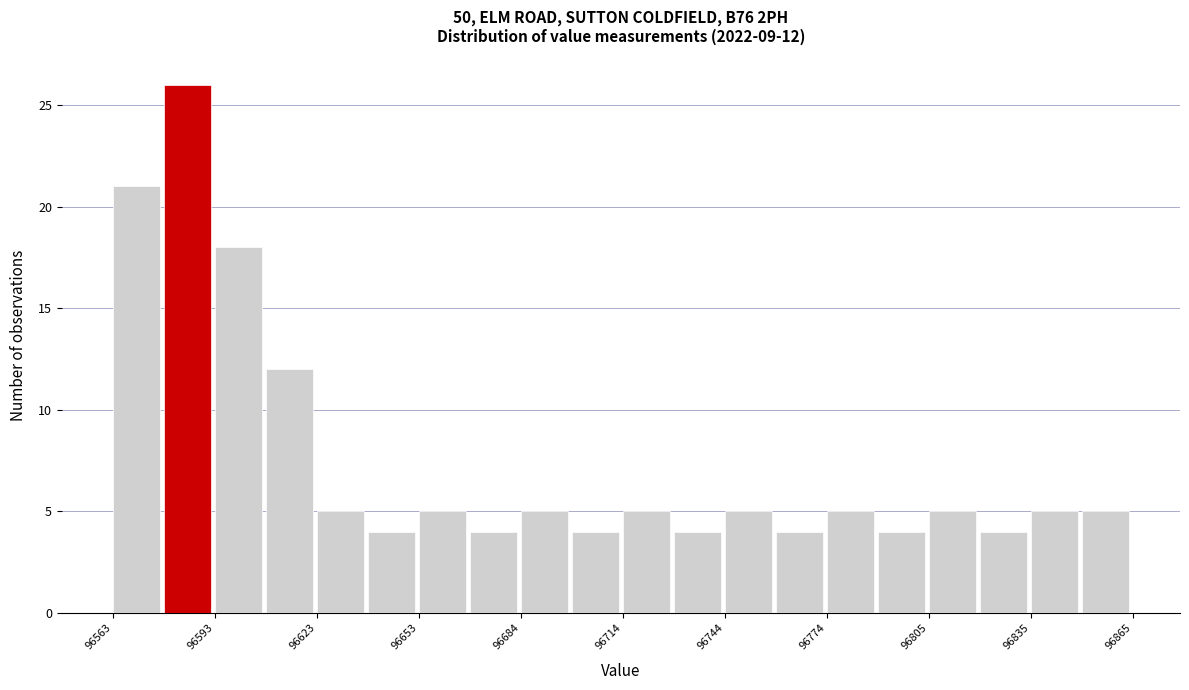

Around what value on the x-axis is the tallest bar? Give the approximate position of its centre, as read against the axis.

96585